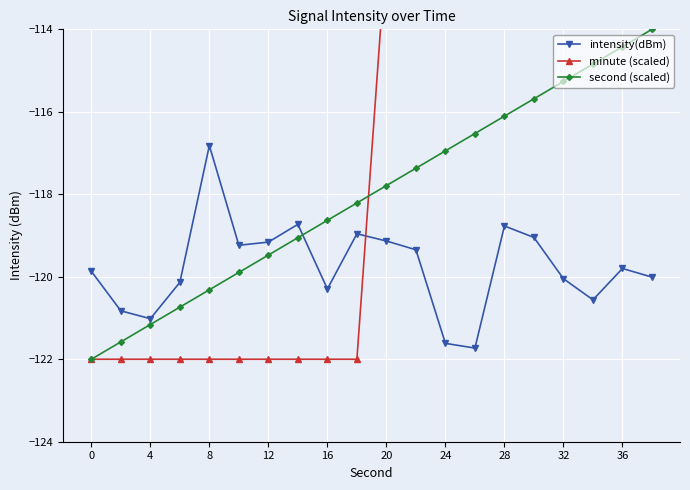

How many lines are shown in the chart?

3